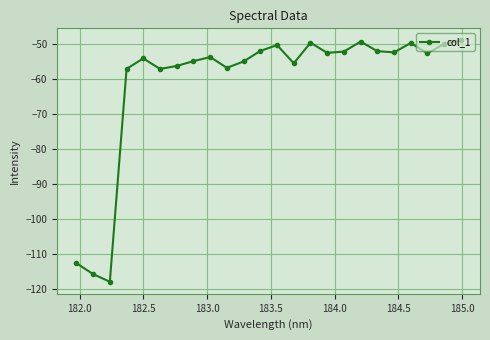

What is the smallest value displayed?

-117.9